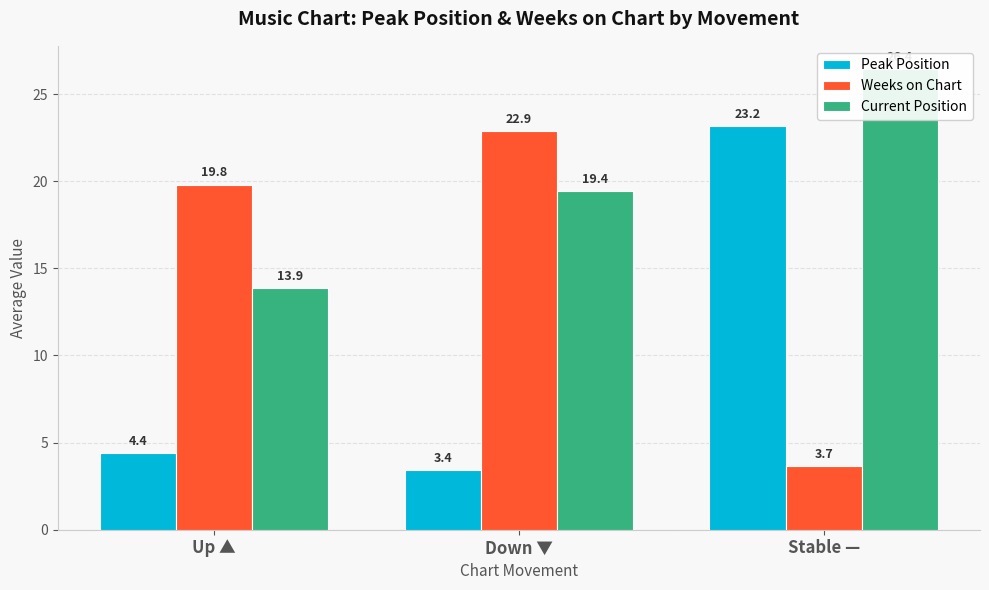

How many data points in Peak Position are above 4?

2